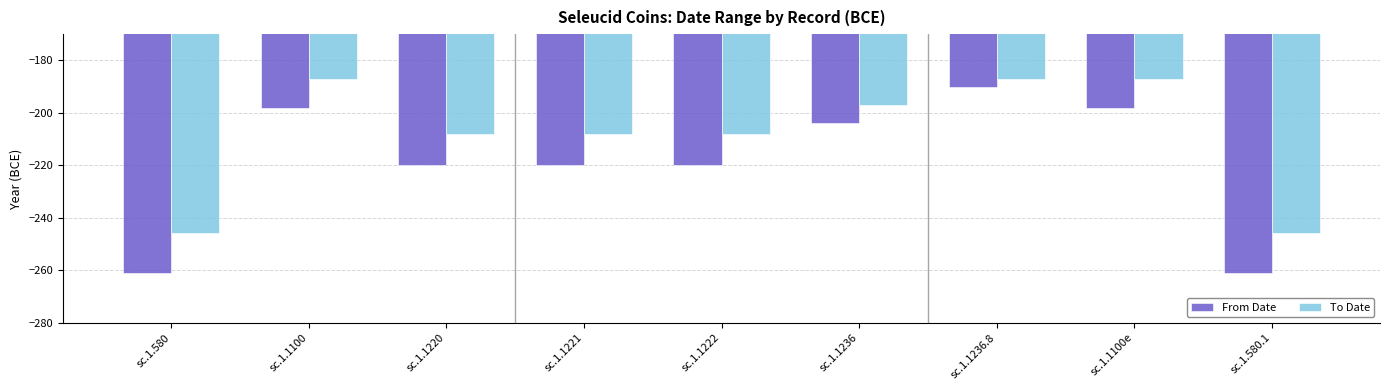

What are all the series names shown in the legend?

From Date, To Date